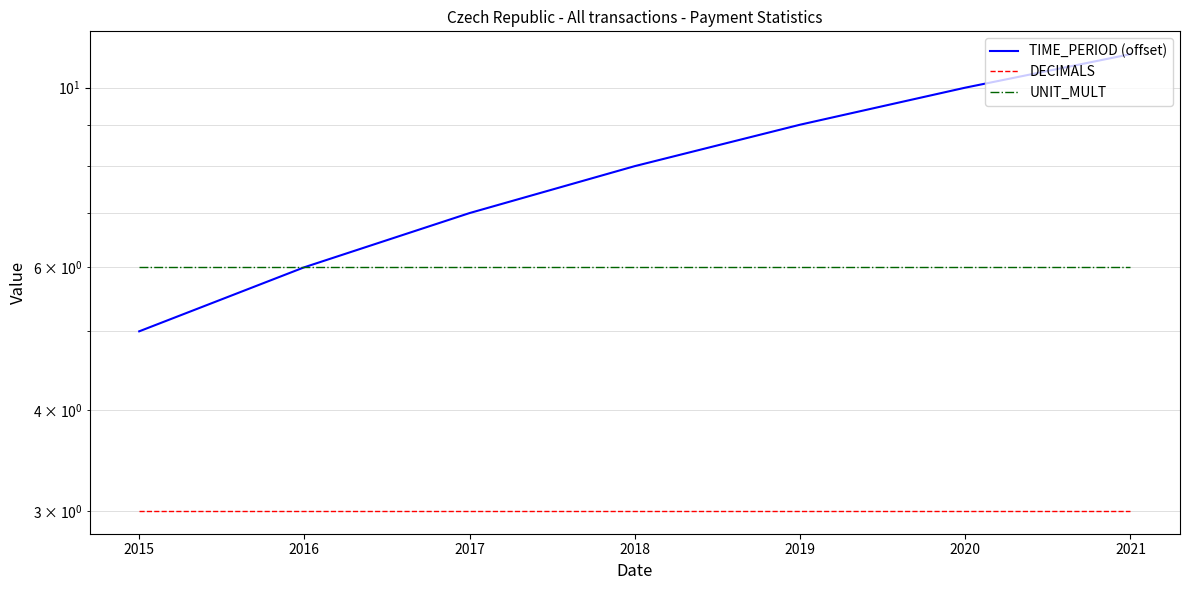

At which label does UNIT_MULT reach its peak?

2015